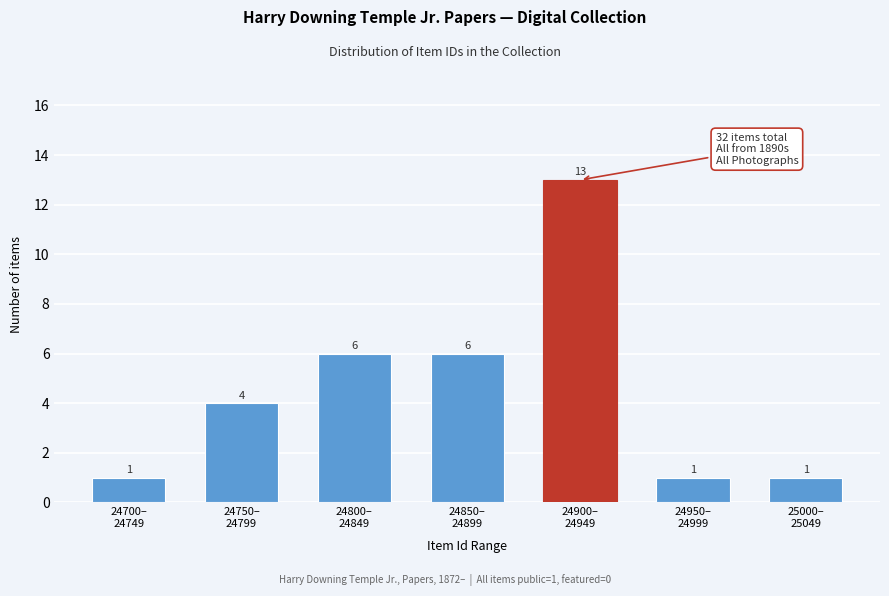

Reading left to right, what are all the values shown in this chart?

1	4	6	6	13	1	1